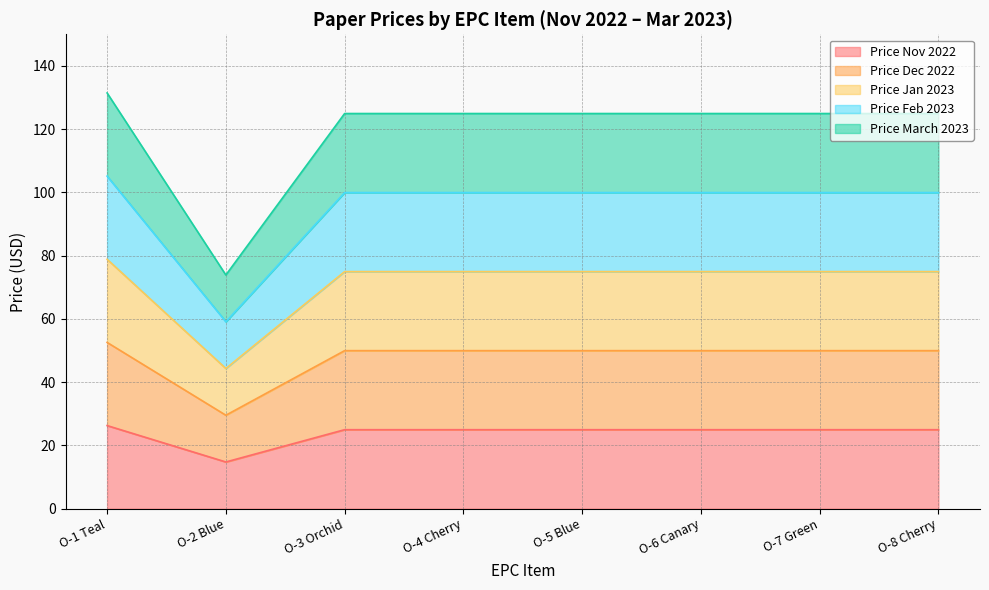

Does the chart display data point markers on the line(s)?

No